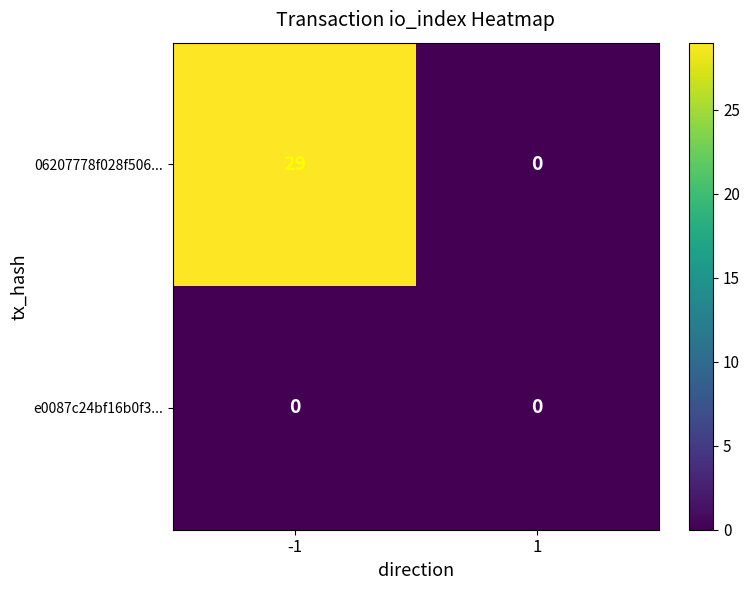

Which series has the widest spread of values?

06207778f028f506...